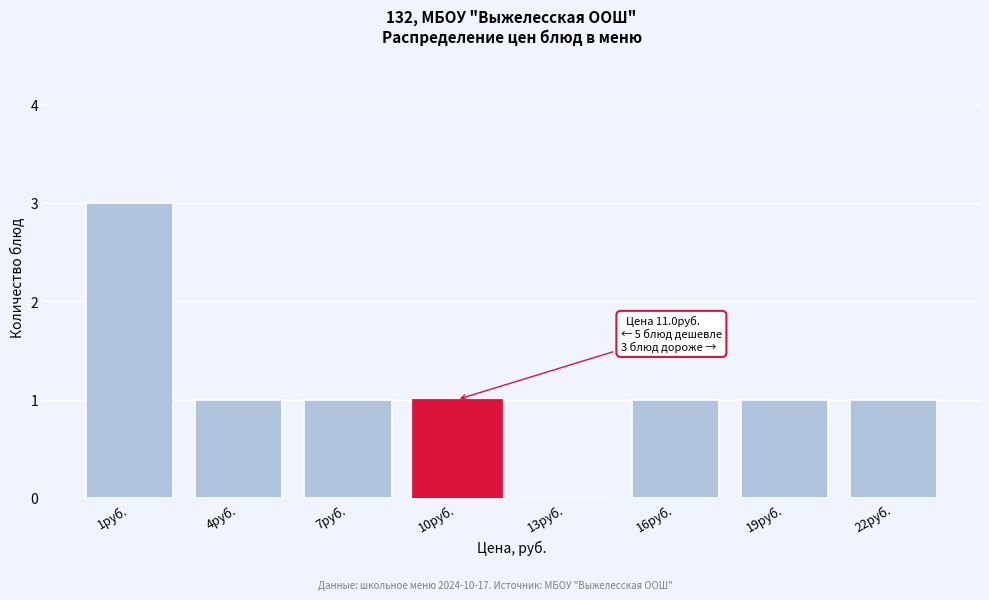

Reading left to right, transcribe all the data shown in this chart.

1руб.=3	4руб.=1	7руб.=1	10руб.=1	13руб.=0	16руб.=1	19руб.=1	22руб.=1